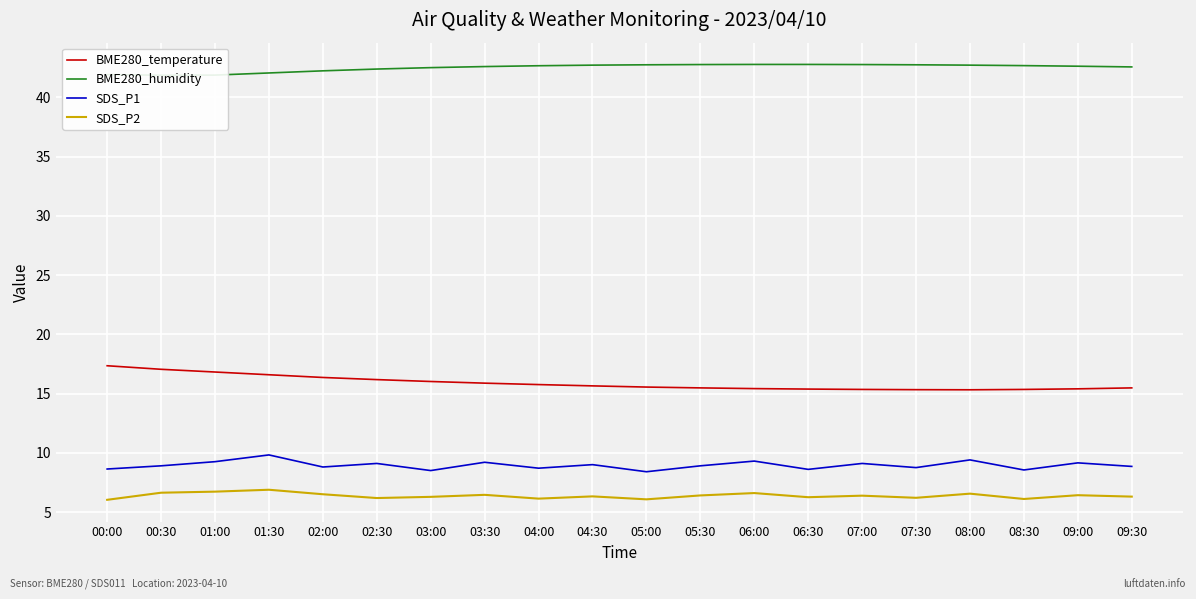

What is the difference between the highest and lowest values at 06:00?

36.2